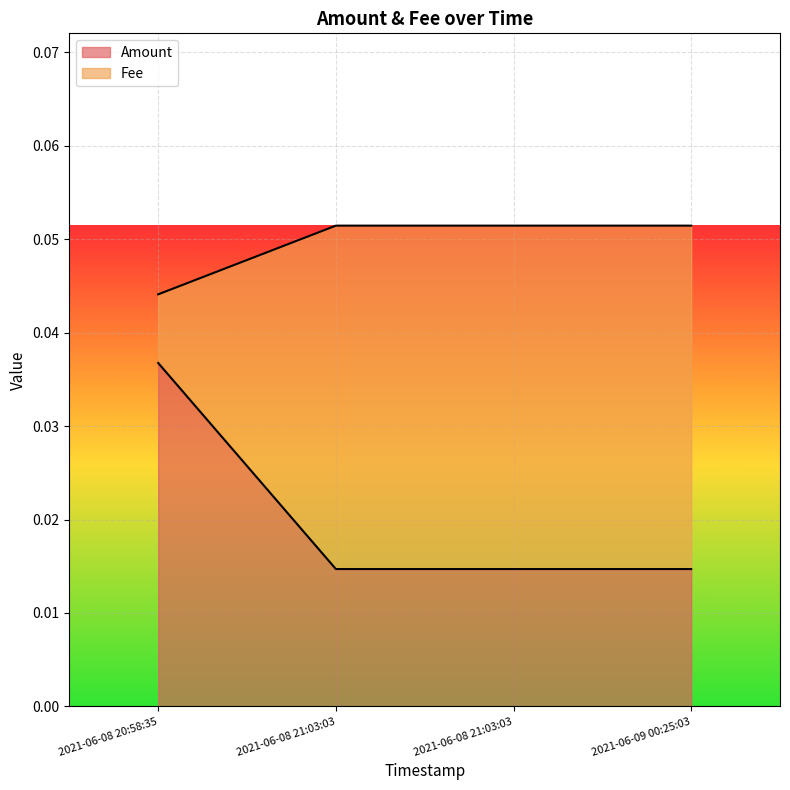

Which series has the largest total across all categories?

Fee